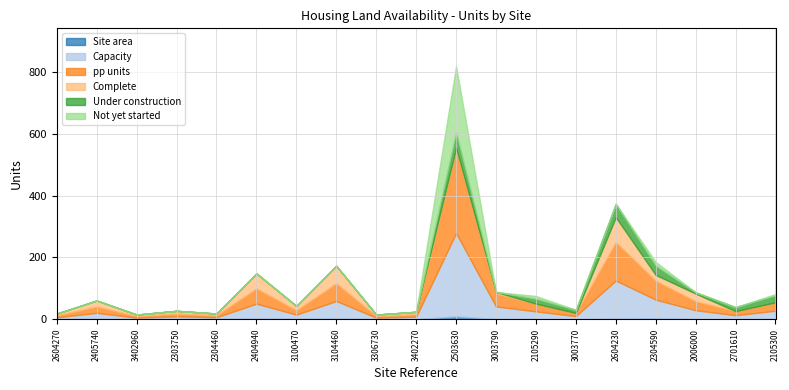

What is the label of the 7th point from the left?

3100470